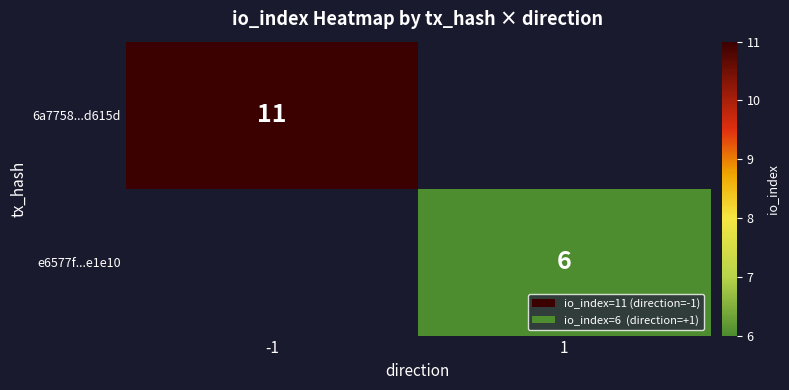

True or false: e6577f...e1e10 has a value of 9.0 at 1.

False